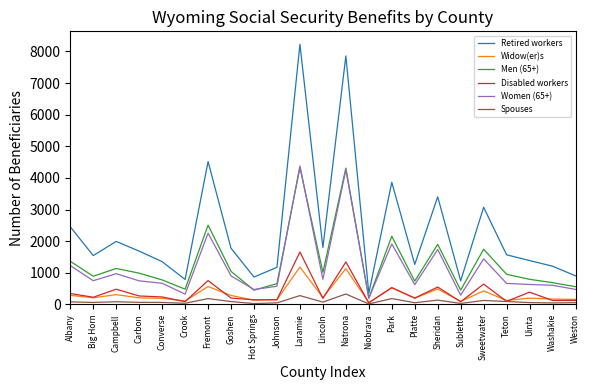

What are all the series names shown in the legend?

Retired workers, Widow(er)s, Men (65+), Disabled workers, Women (65+), Spouses